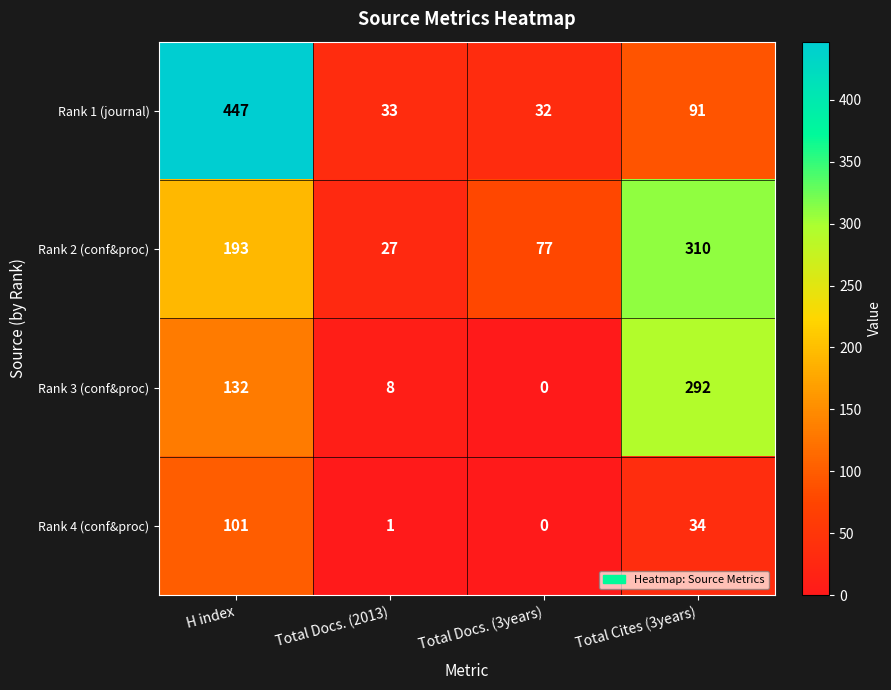

Reading right to left, list all the values displayed in this chart.

Rank 1 (journal): Total Cites (3years)=91	Total Docs. (3years)=32	Total Docs. (2013)=33	H index=447
Rank 2 (conf&proc): Total Cites (3years)=310	Total Docs. (3years)=77	Total Docs. (2013)=27	H index=193
Rank 3 (conf&proc): Total Cites (3years)=292	Total Docs. (3years)=0	Total Docs. (2013)=8	H index=132
Rank 4 (conf&proc): Total Cites (3years)=34	Total Docs. (3years)=0	Total Docs. (2013)=1	H index=101